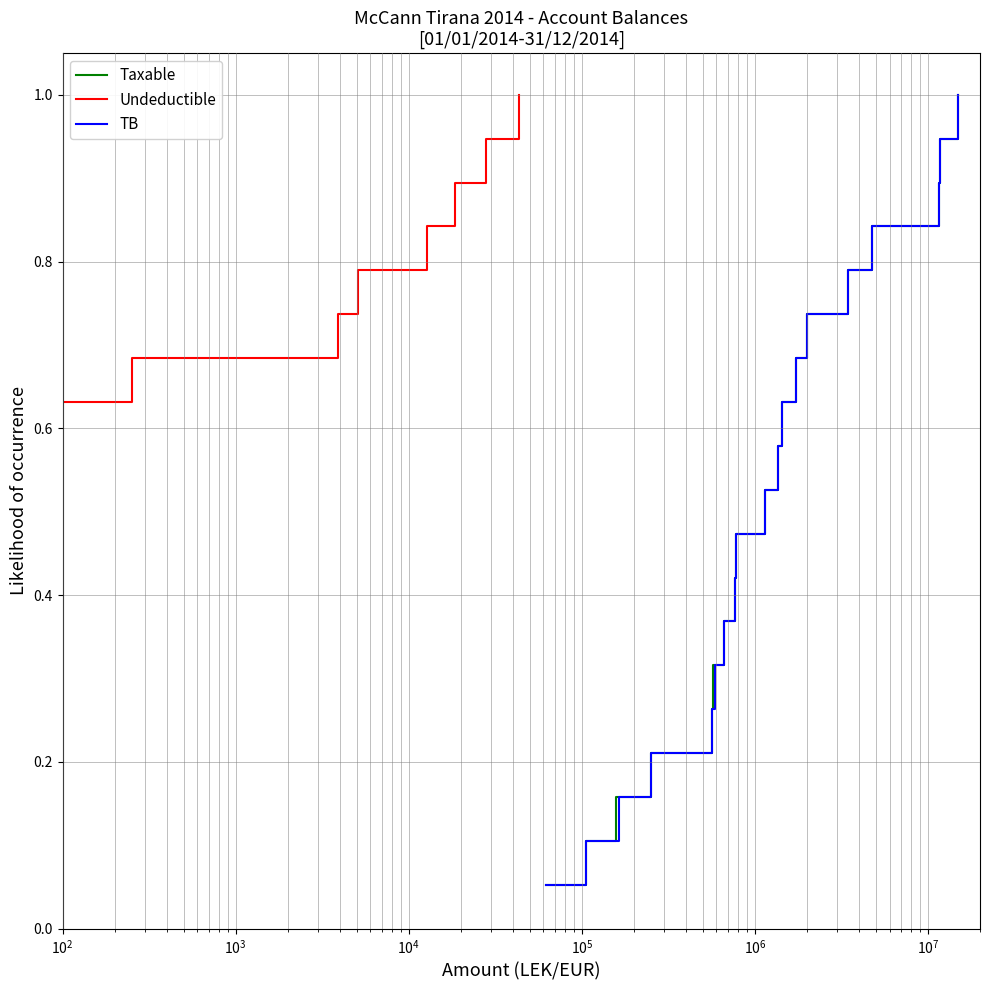

At how many categories does at least one series exceed 0?

19